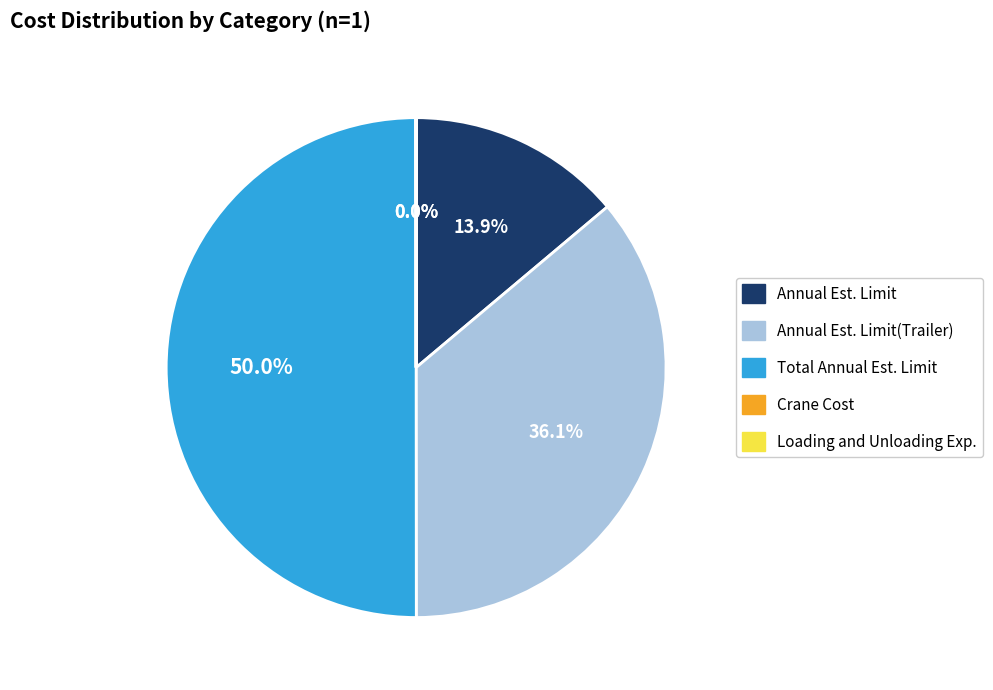

To the nearest percent, what percentage of the pie is Annual Est. Limit?

14%